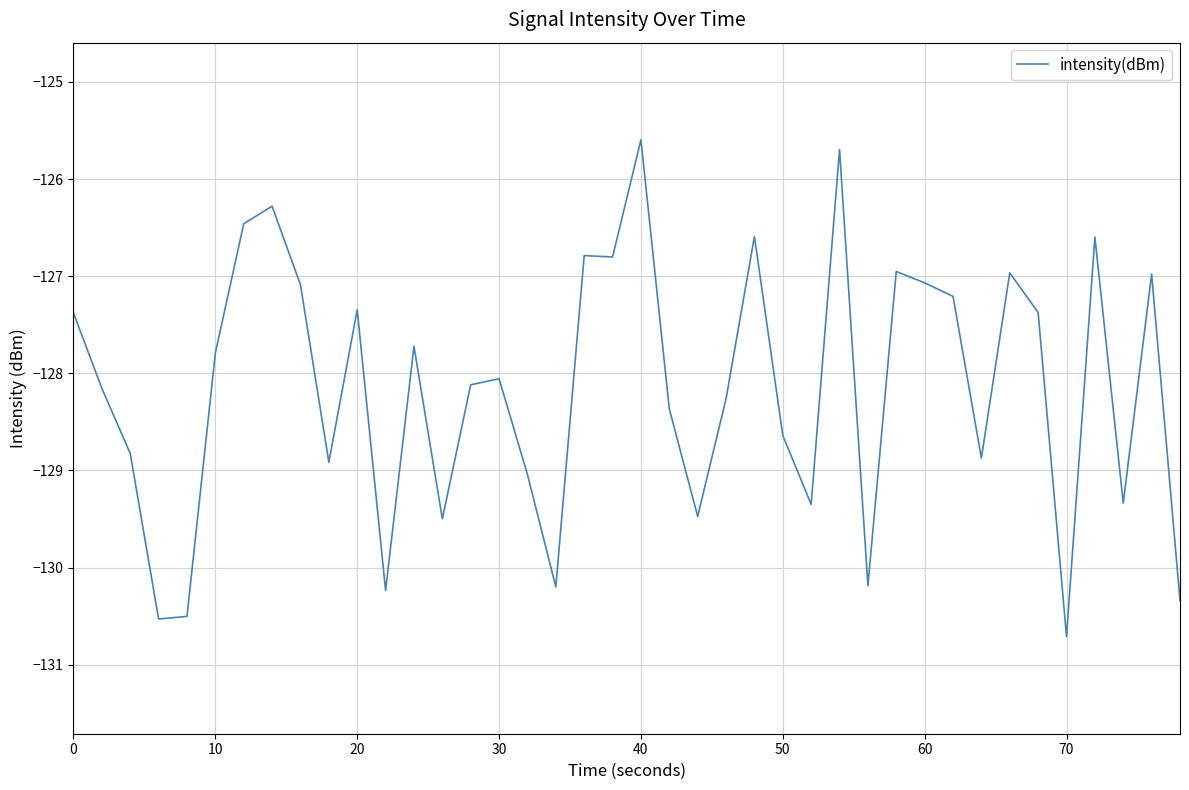

Reading left to right, list all the values displayed in this chart.

-127.4	-128.2	-128.8	-130.5	-130.5	-127.8	-126.5	-126.3	-127.1	-128.9	-127.3	-130.2	-127.7	-129.5	-128.1	-128.1	-129.0	-130.2	-126.8	-126.8	-125.6	-128.4	-129.5	-128.3	-126.6	-128.6	-129.3	-125.7	-130.2	-127.0	-127.1	-127.2	-128.9	-127.0	-127.4	-130.7	-126.6	-129.3	-127.0	-130.3